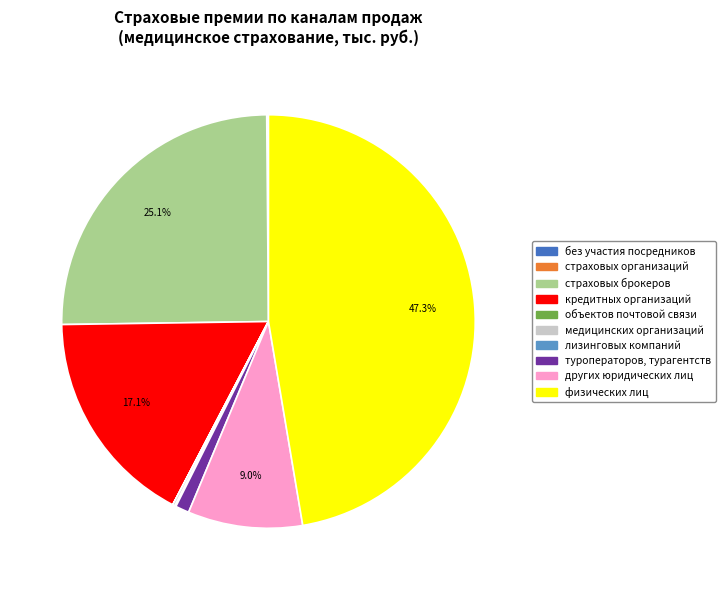

Does any single category account for the majority?

No